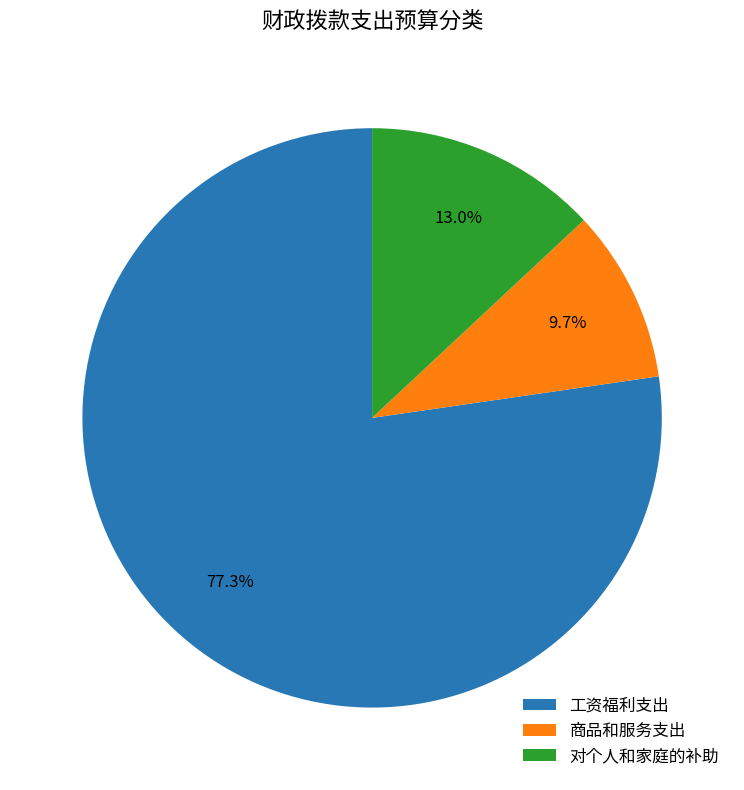

To the nearest percent, what portion does 商品和服务支出 represent?

10%